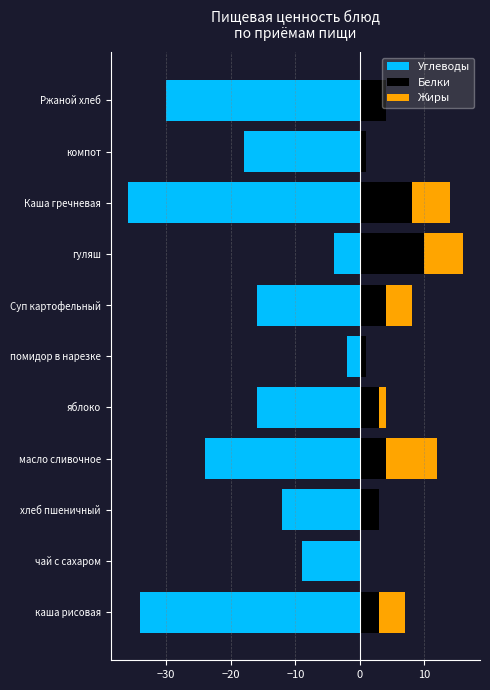

True or false: Жиры has a value of 11 at масло сливочное.

False